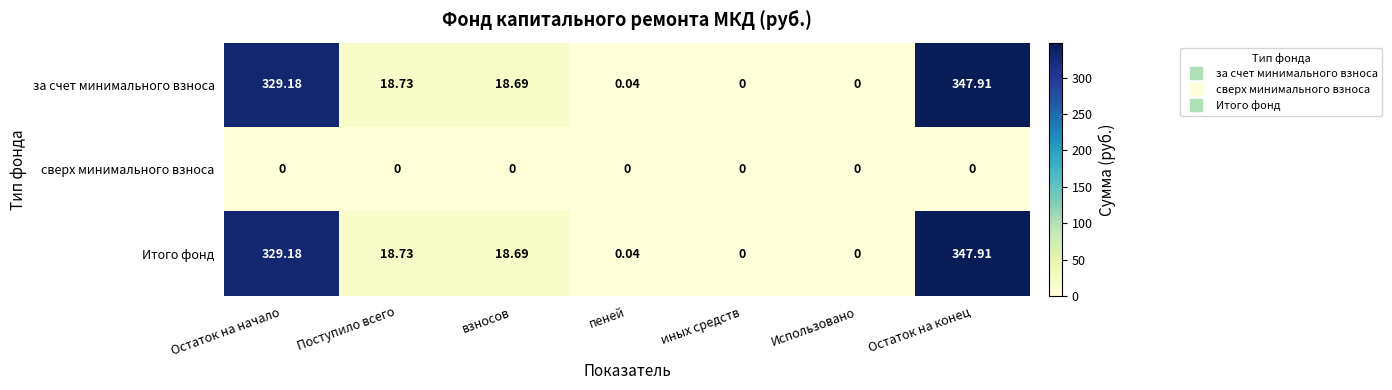

At how many categories does at least one series exceed 344?

1